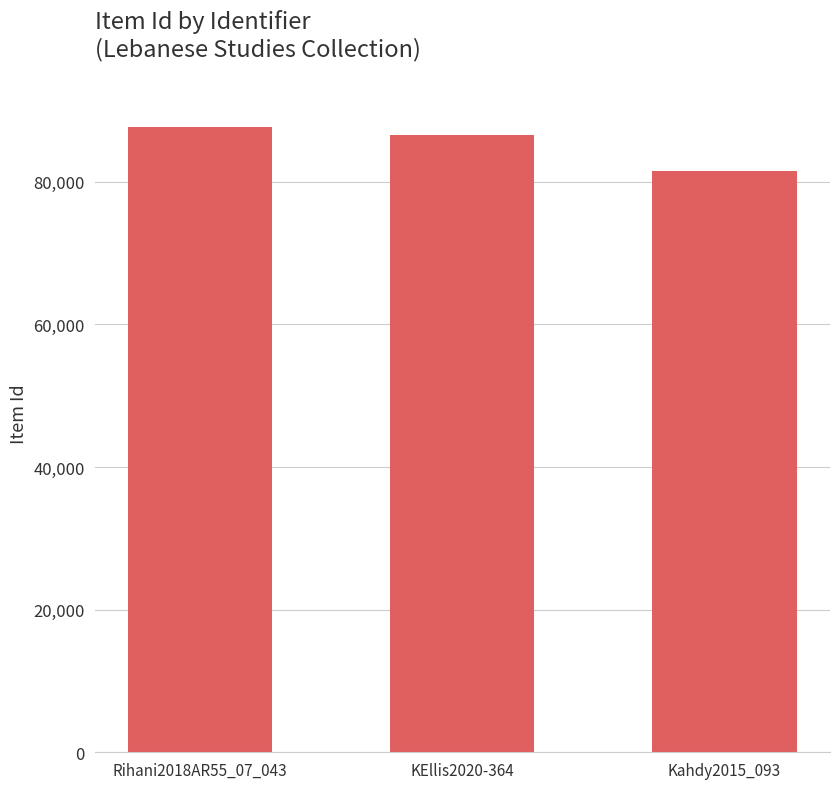

What is the difference between the maximum and minimum values?

6122